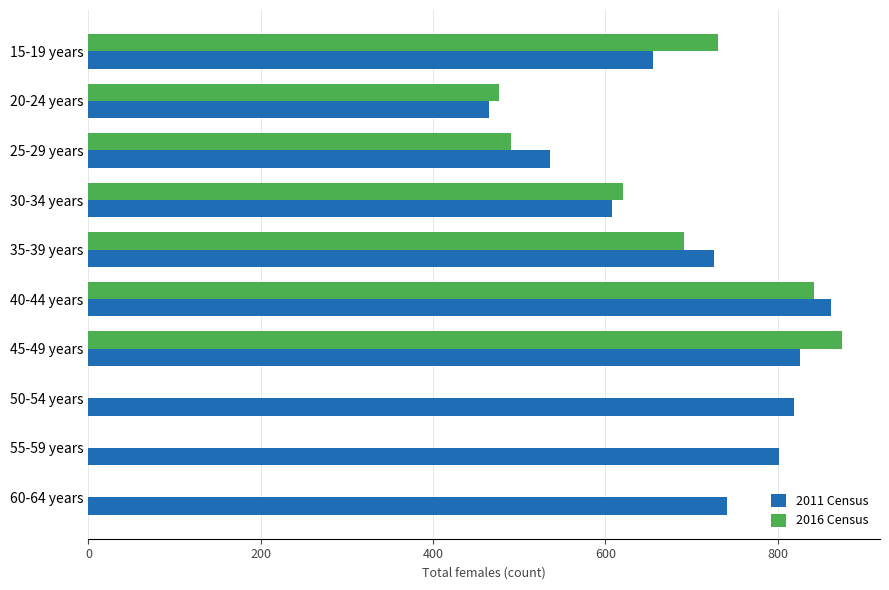

The value of 2016 Census at 25-29 years is 490. True or false?

True